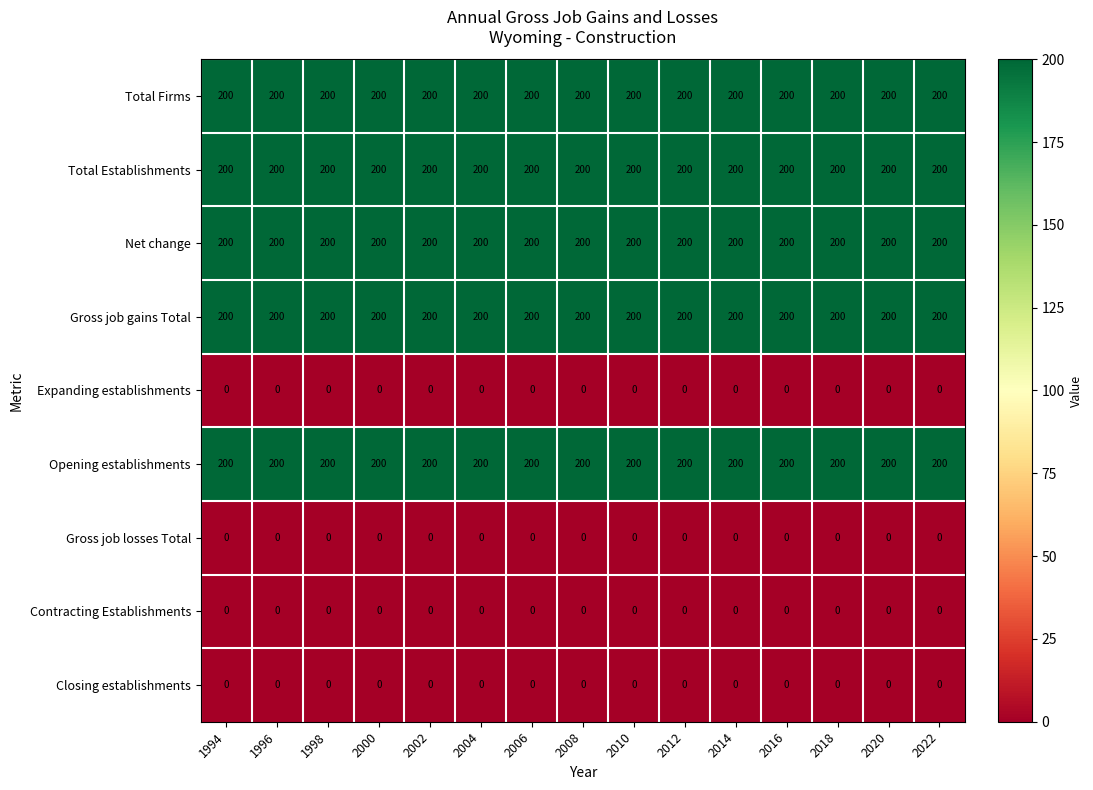

What is the greatest value displayed?

200